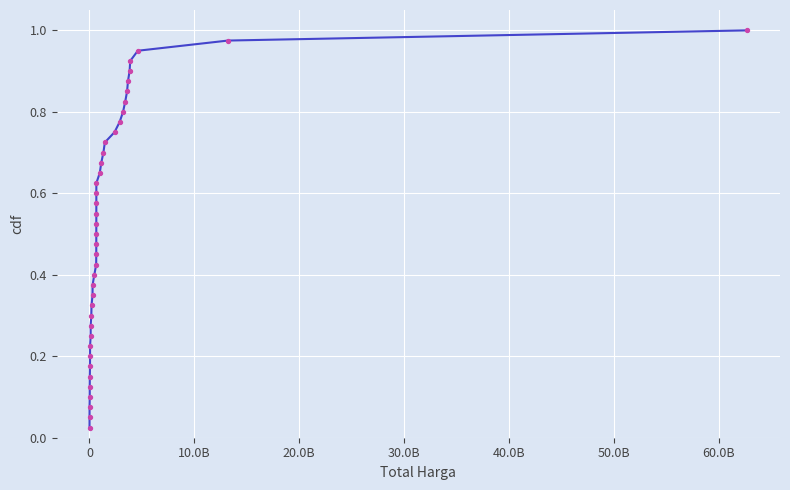

Which series contains the highest Y value?

cdf